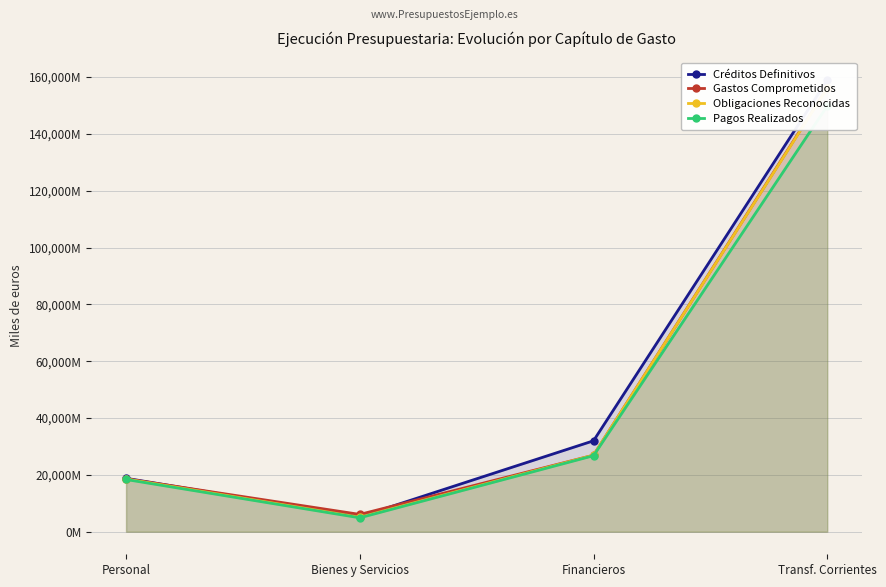

What is the difference between the Pagos Realizados values at Financieros and Personal?

8379507